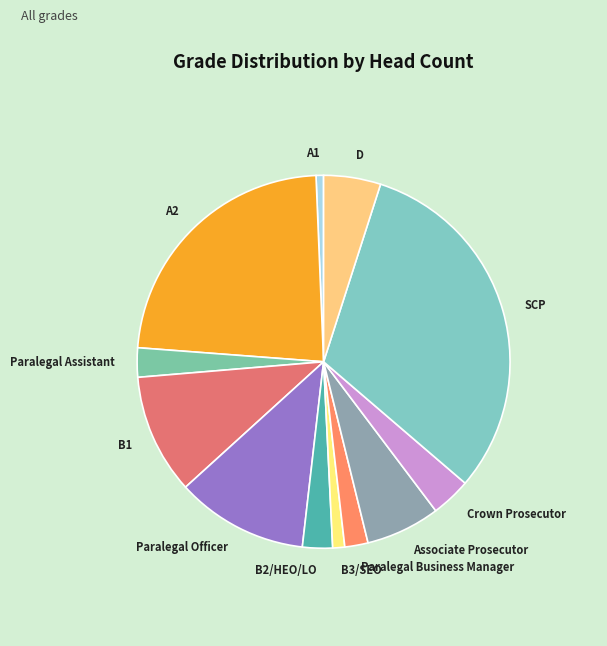

Which has a higher value, SCP or Paralegal Officer?

SCP